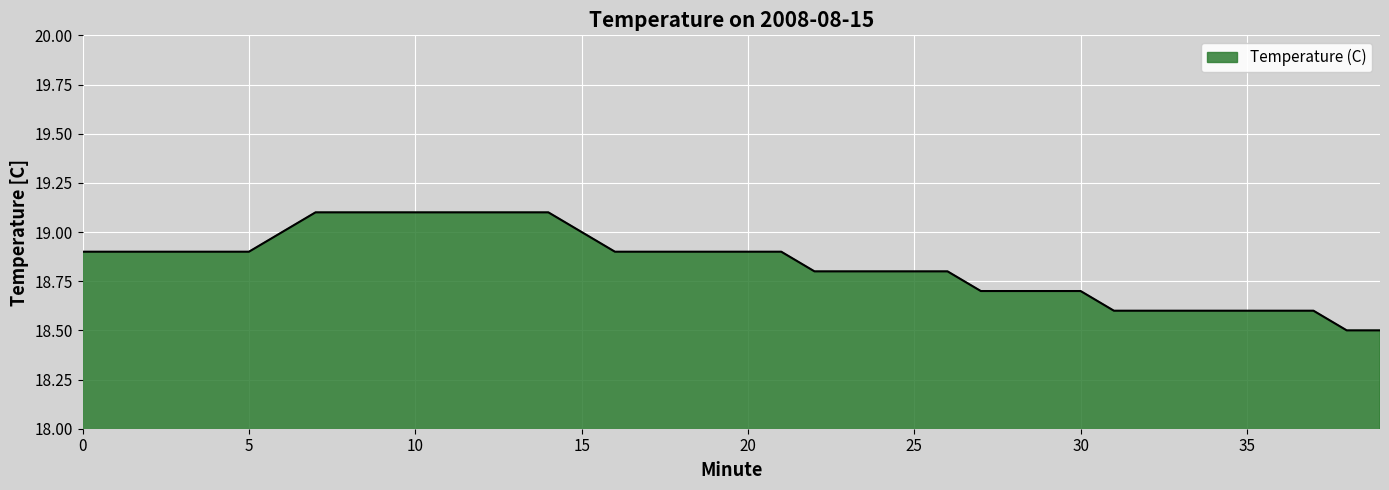

What is the greatest value displayed?

19.1